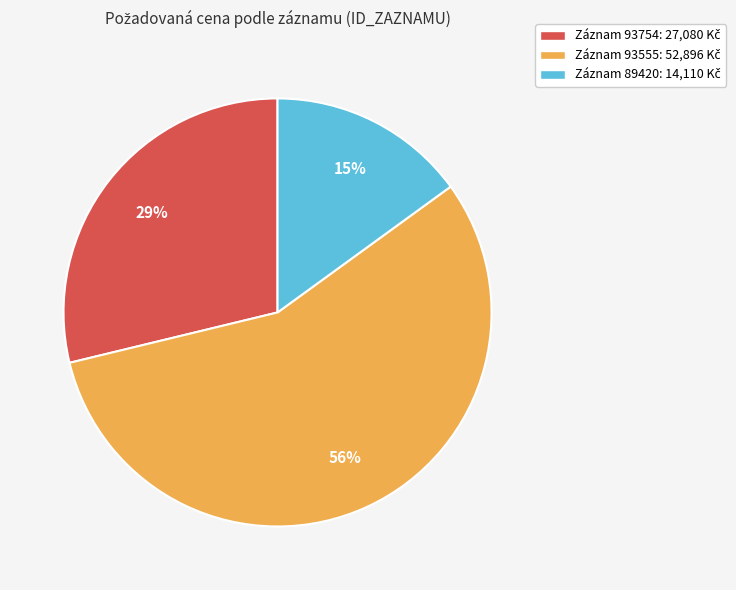

To the nearest percent, what is the difference between the largest and smallest slice percentages?

41%